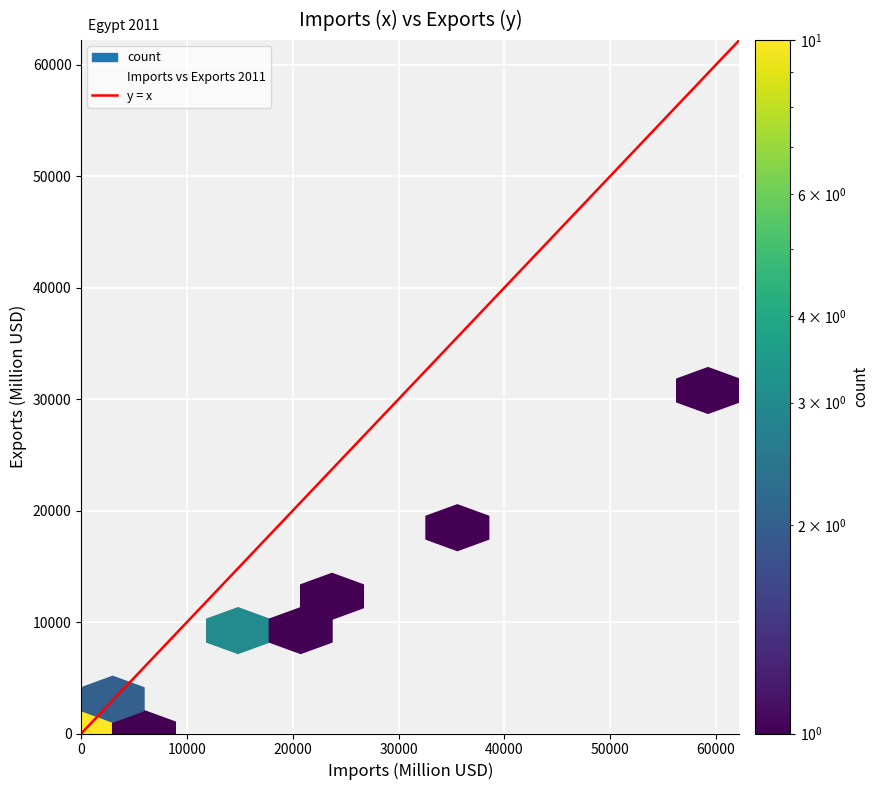

What Y value in the scatter plot is closest to 15391?

17372.5